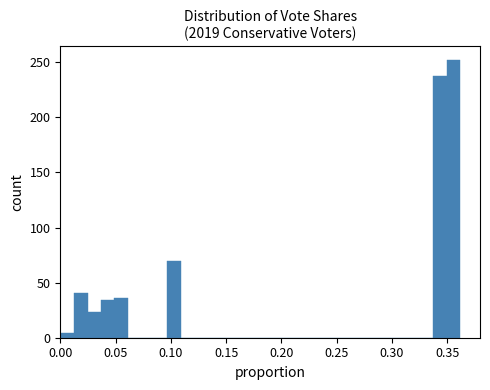

Around what value on the x-axis is the tallest bar? Give the approximate position of its centre, as read against the axis.

0.355